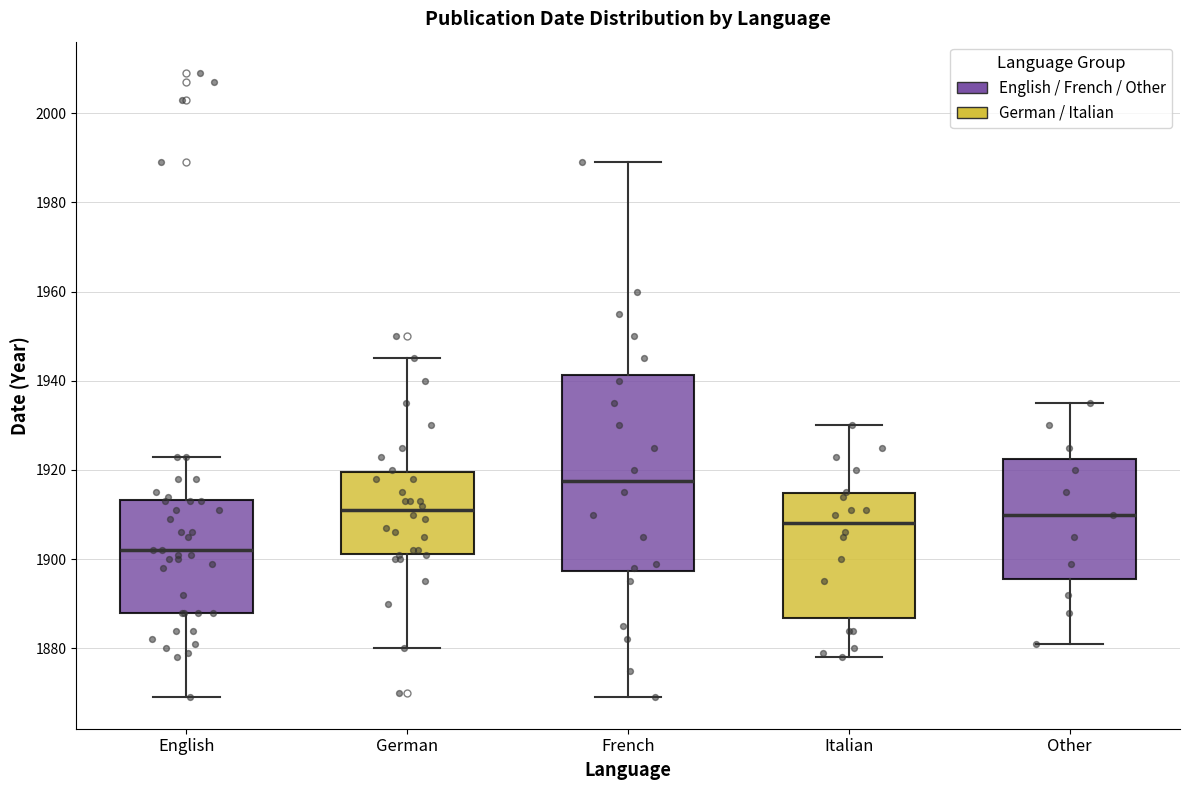

Where is the upper edge of the box for English on the y-axis? The values are not printed on the chart, so give them approximately, as read against the axis.

1914